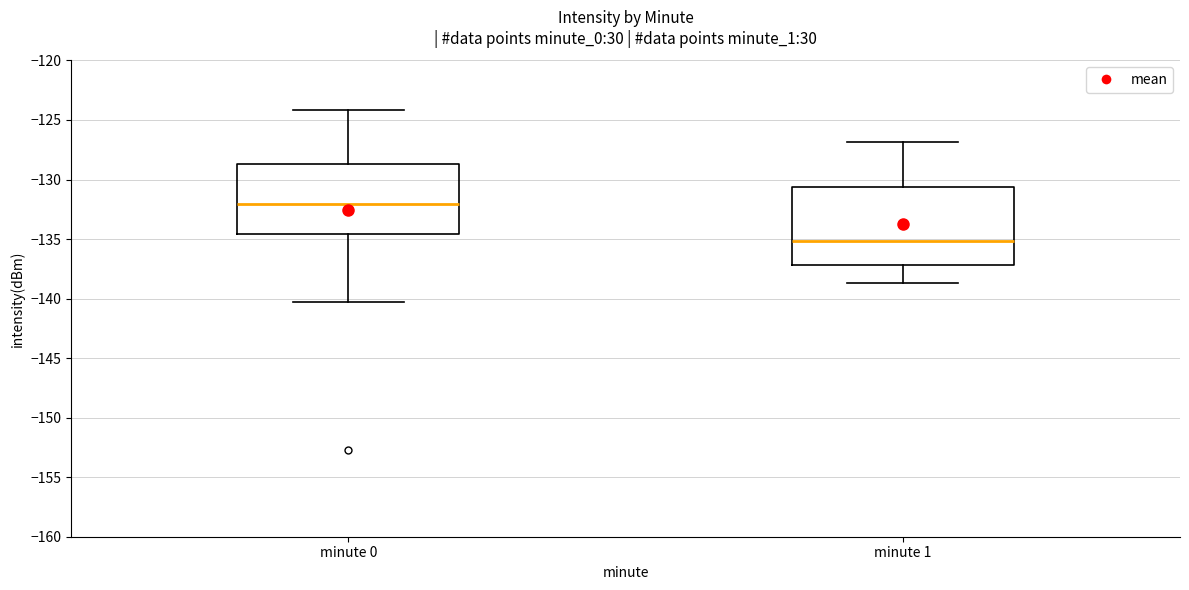

Reading left to right, transcribe this box plot: for each box, give where its median line is, the range the box spans, and where its two whiskers end, as read against the y-axis. The values are not printed on the chart, so give them approximately, as read against the axis.

minute 0: median -132.0, box -134.5 to -128.5, whiskers -140.5 to -124.0
minute 1: median -135.0, box -137.0 to -130.5, whiskers -138.5 to -127.0